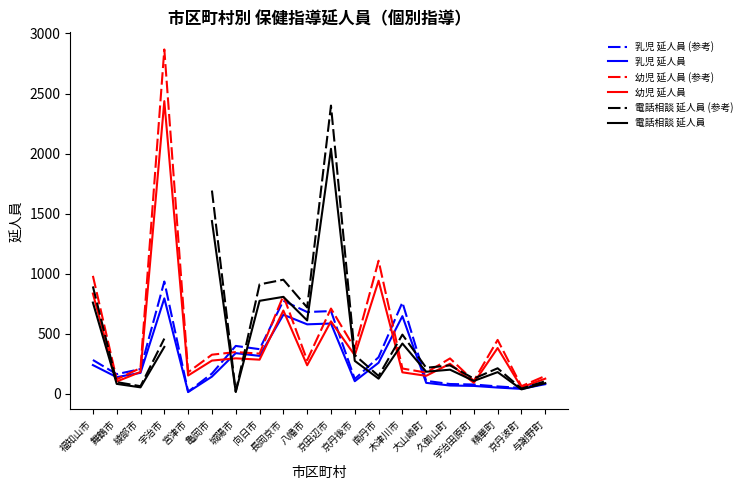

What is the label of the 14th point from the right?

城陽市